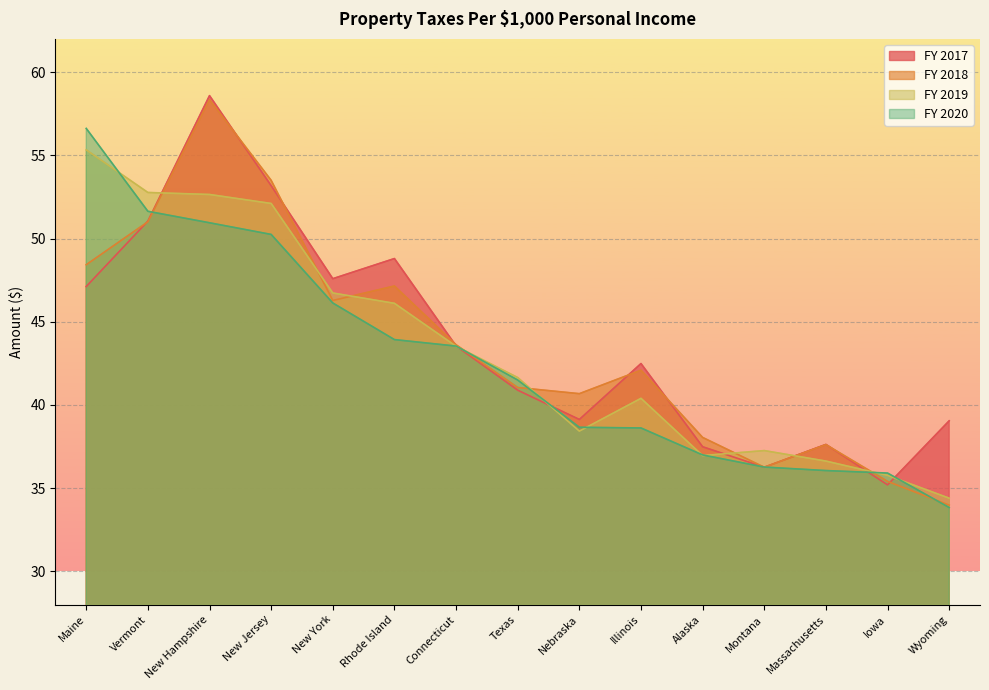

Which series ends up on top after the final intersection of FY 2020 and FY 2017?

FY 2017